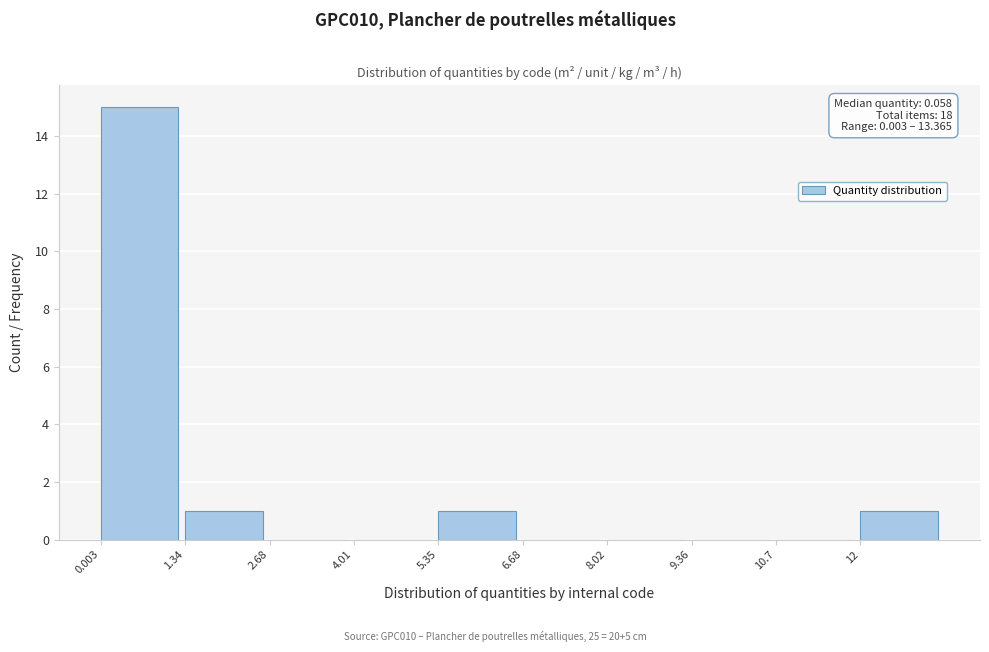

Which range on the x-axis has the tallest bar?

0.0 to 1.4